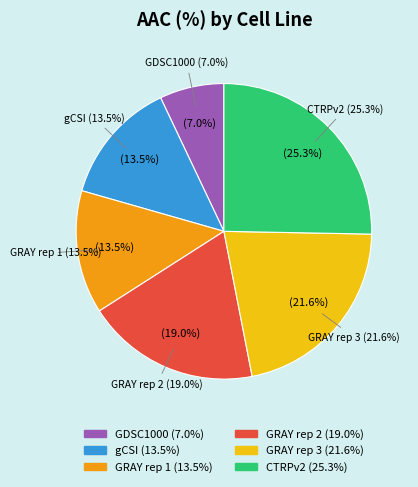

To the nearest percent, what percentage of the pie is CTRPv2?

25%